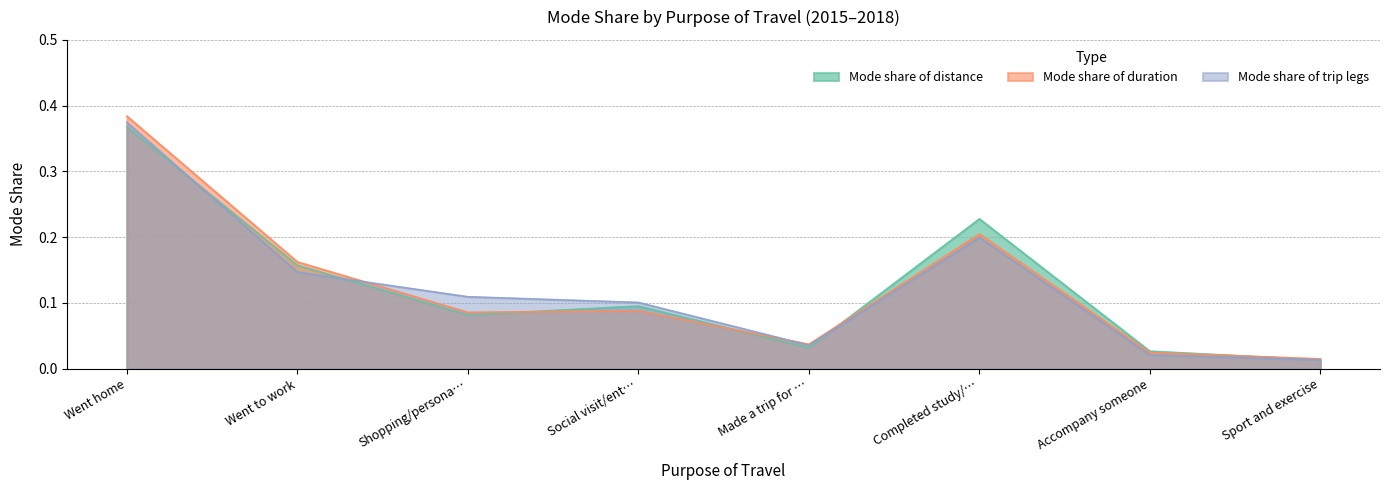

What is the maximum value for Mode share of distance?

0.4